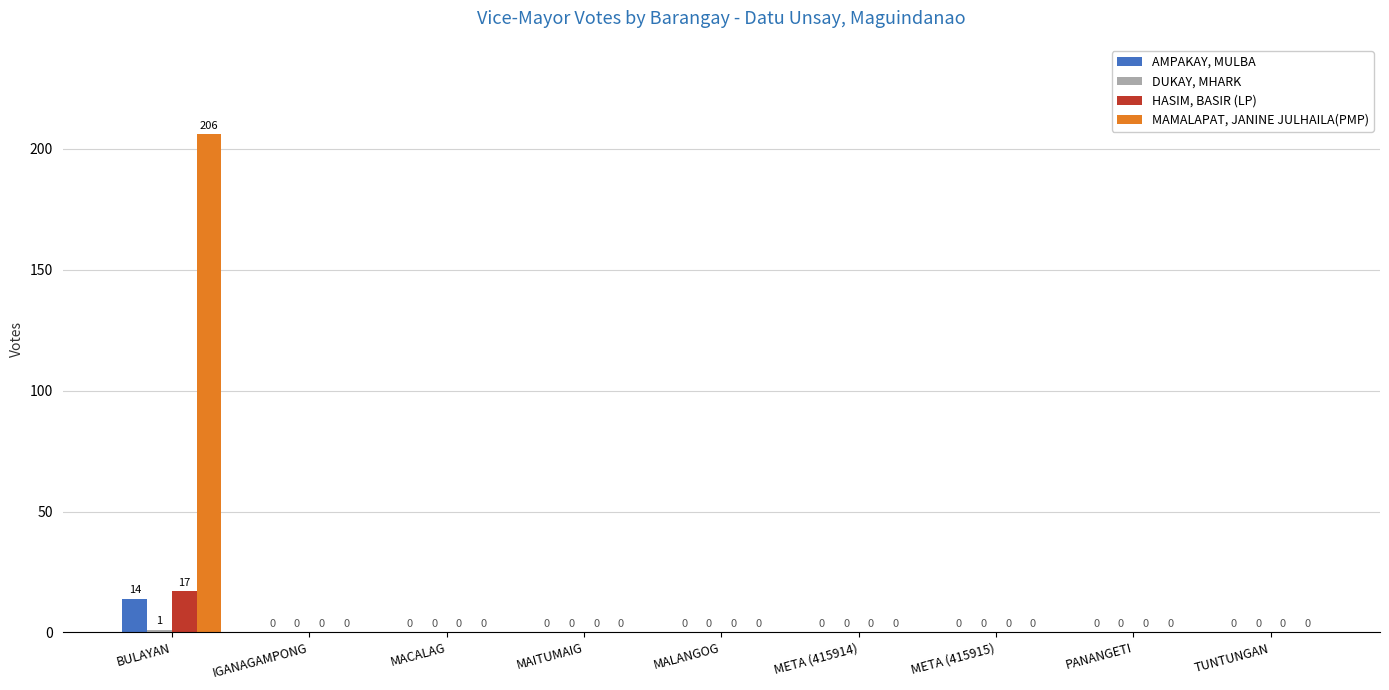

At which category is the sum across all series the highest?

BULAYAN